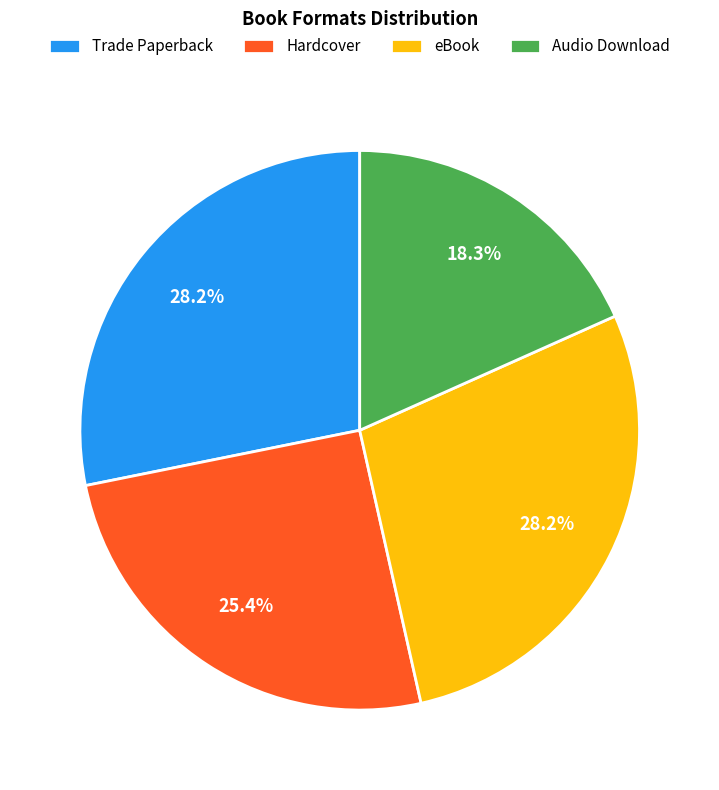

Is there any slice that represents more than half of the pie?

No